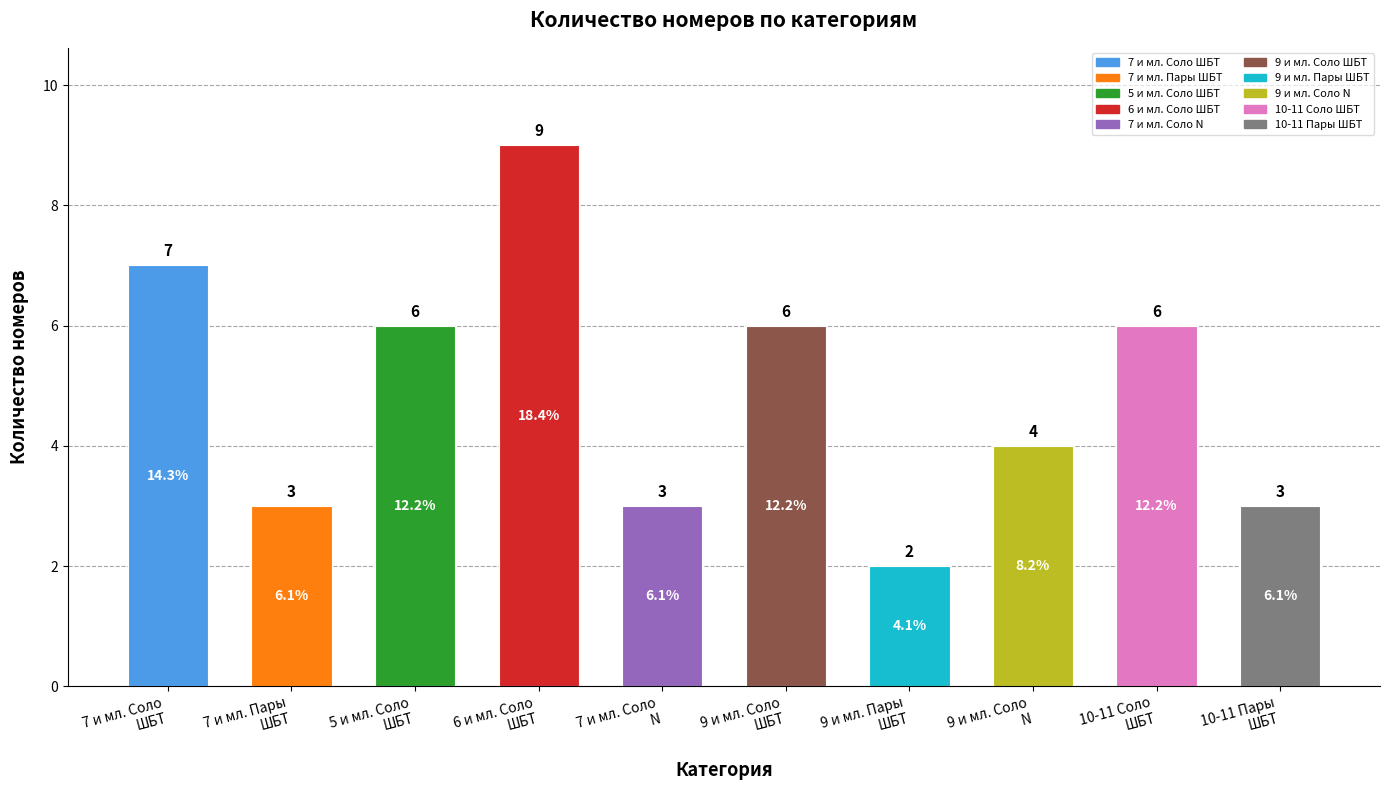

What is the average value?

5